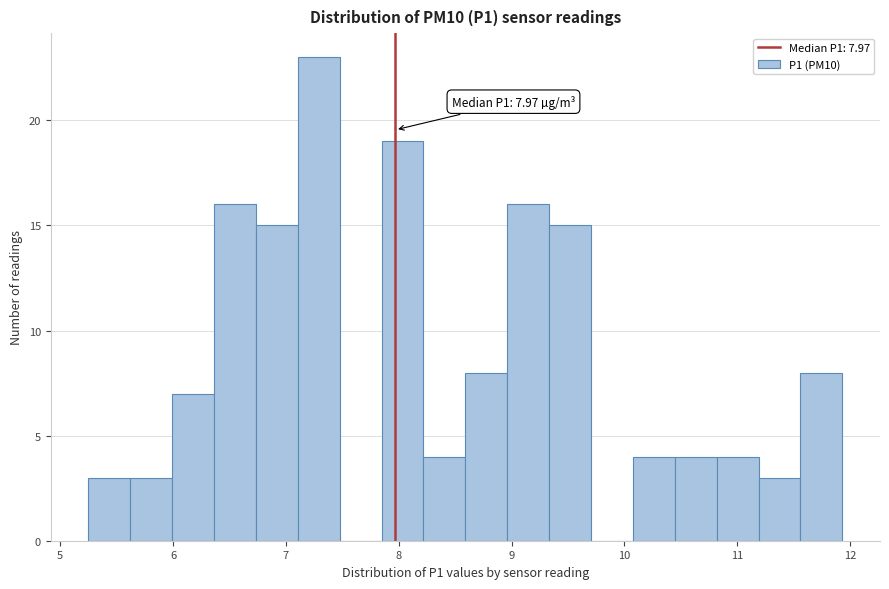

Around what value on the x-axis is the tallest bar? Give the approximate position of its centre, as read against the axis.

7.3